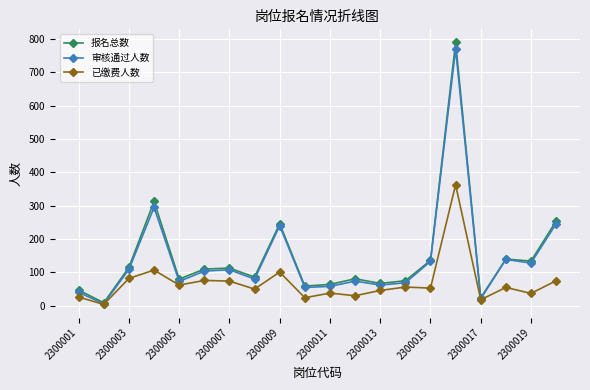

Count the number of categories in the chart.

20